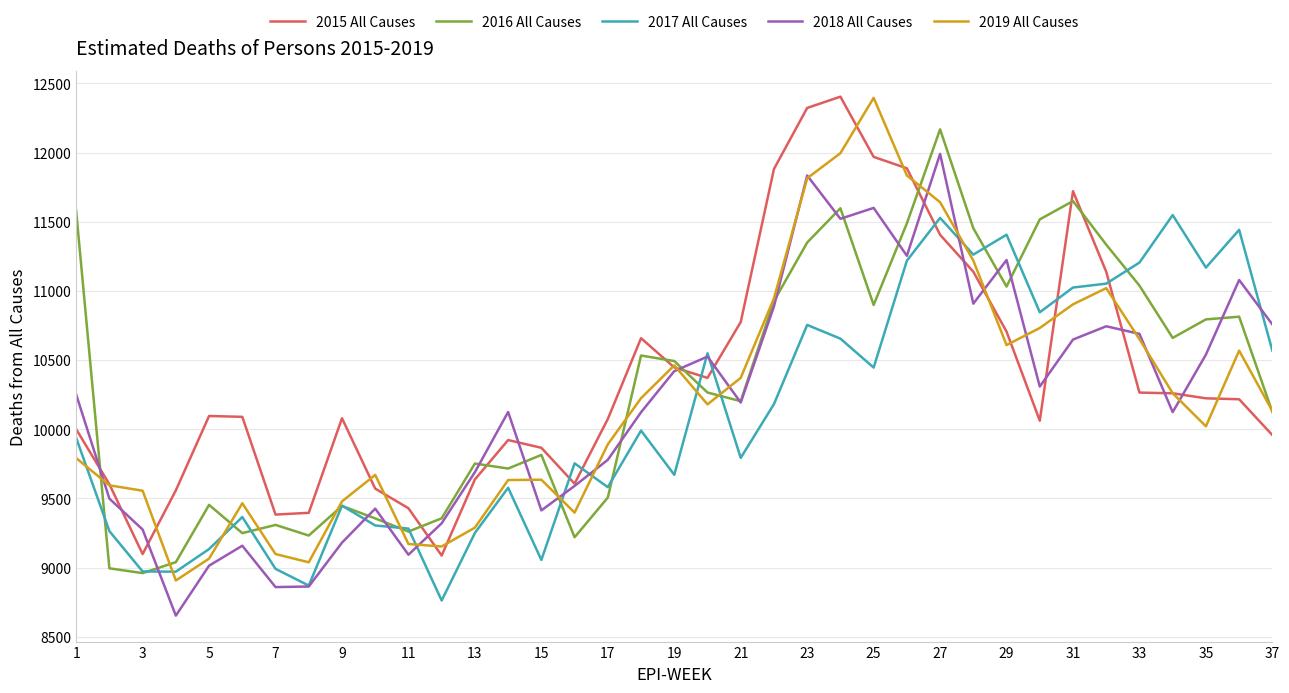

In 2018 All Causes, how many points are lower than both neighbors (excluding endpoints)?

10